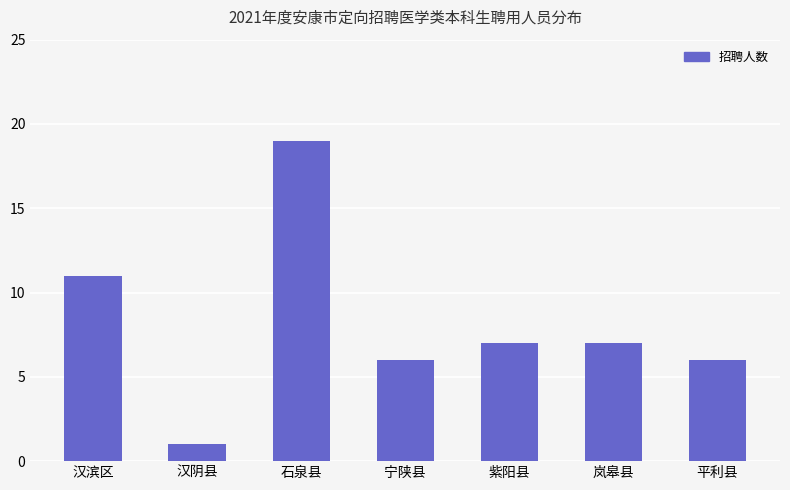

What is the difference between the maximum and minimum values?

18